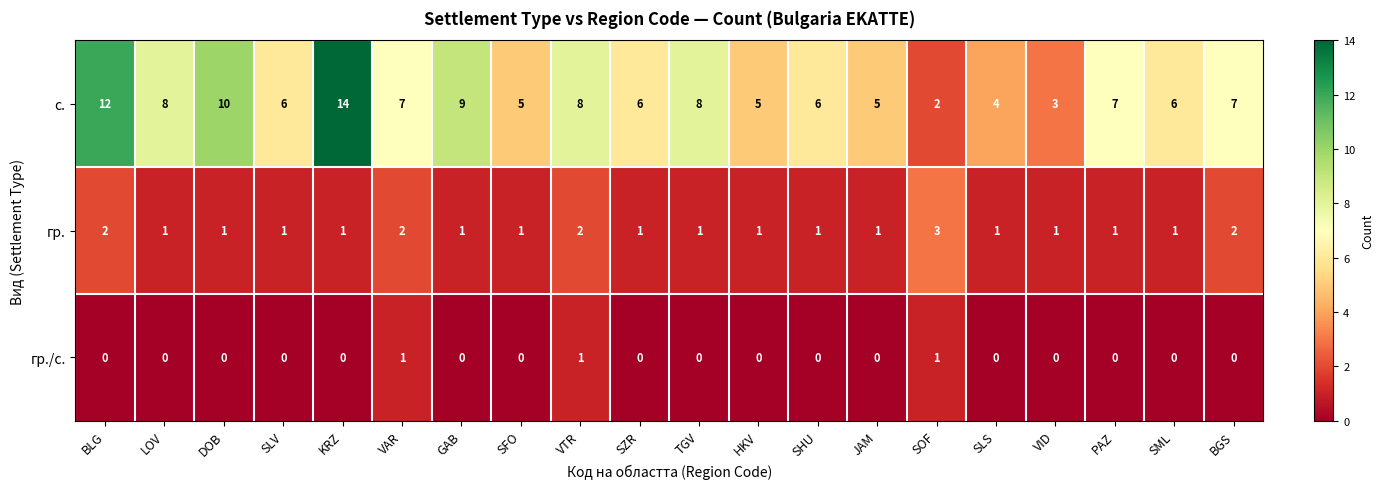

Which series changed the most between SFO and SHU?

с.